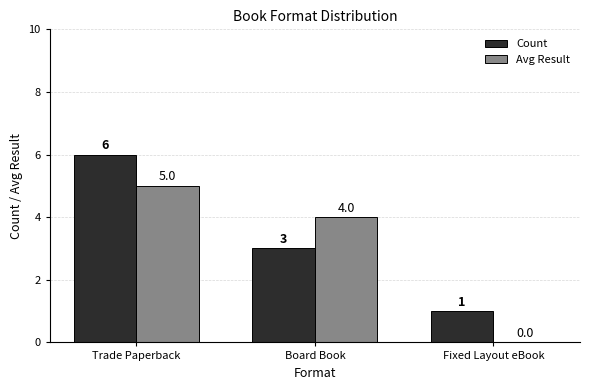

How many series are shown in this chart?

2